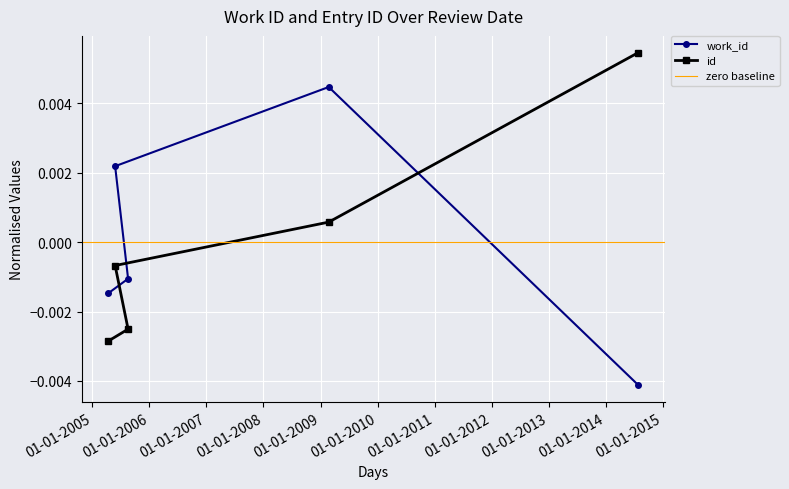

True or false: work_id and id cross at least once.

True